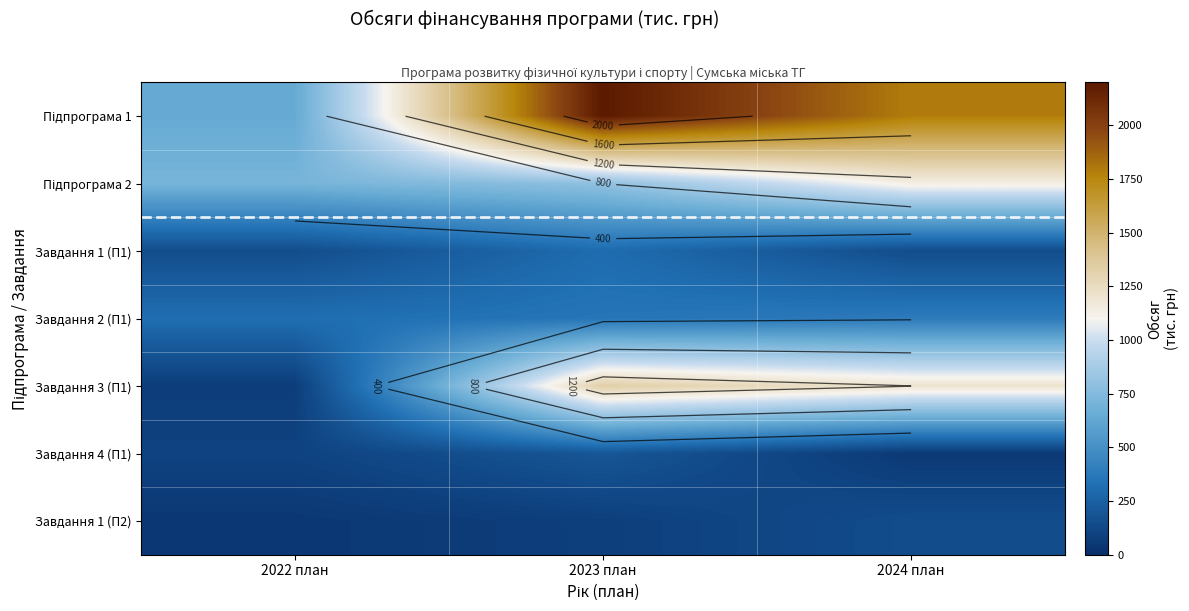

What is the lowest value of the Завдання 3 (П1) series?

70.0